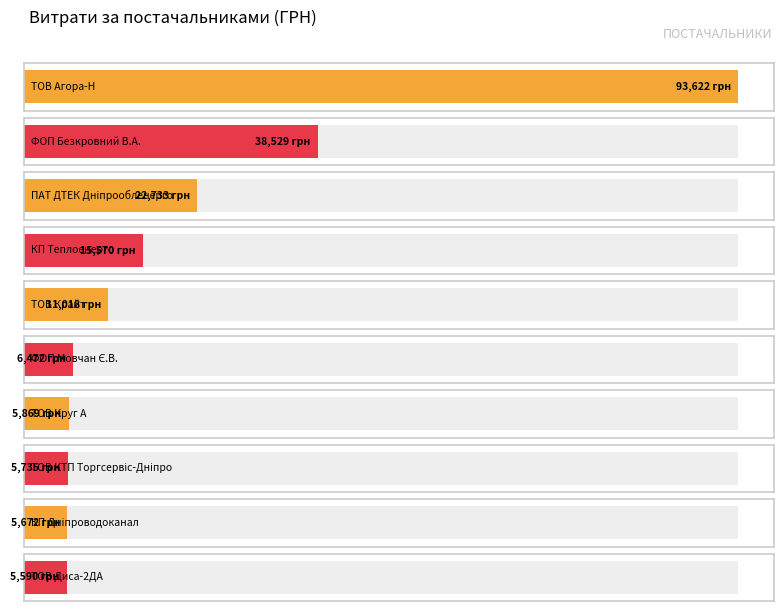

What is the maximum value shown in the chart?

93622.4